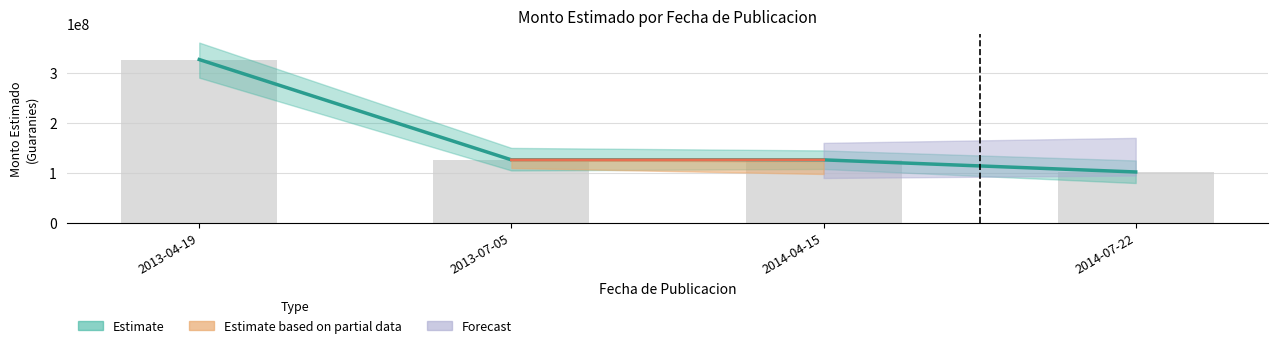

Read the value at 2014-07-22, to the nearest 10.

102025200